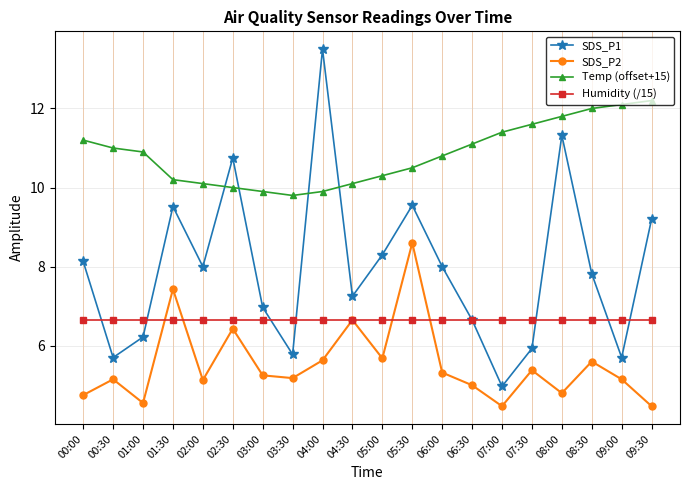

Which series has the largest total across all categories?

Temp (offset+15)